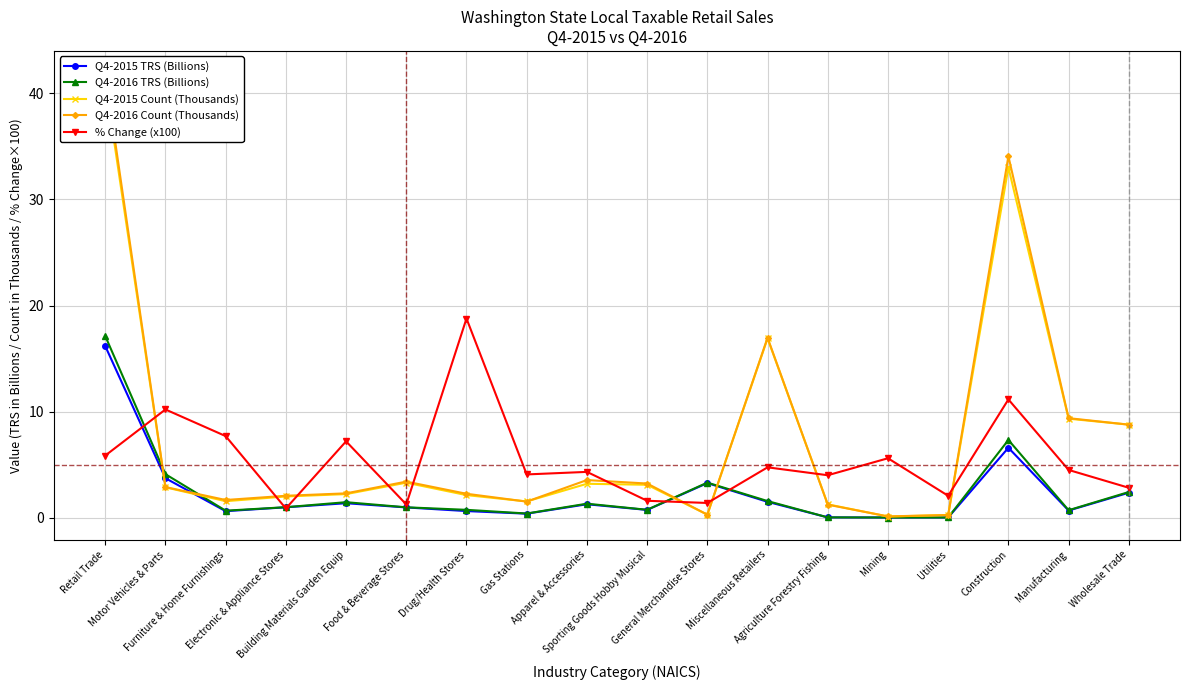

What position from the right is Electronic & Appliance Stores?

15